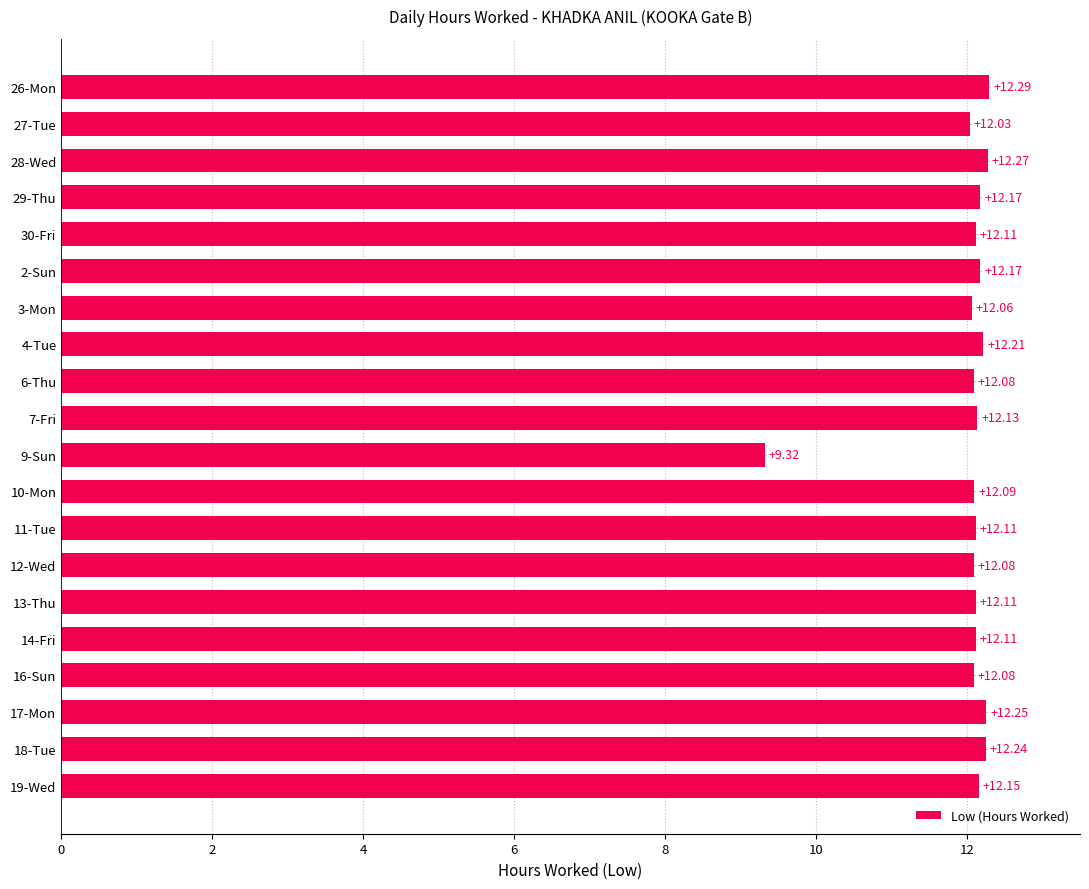

How many values are below 12?

1